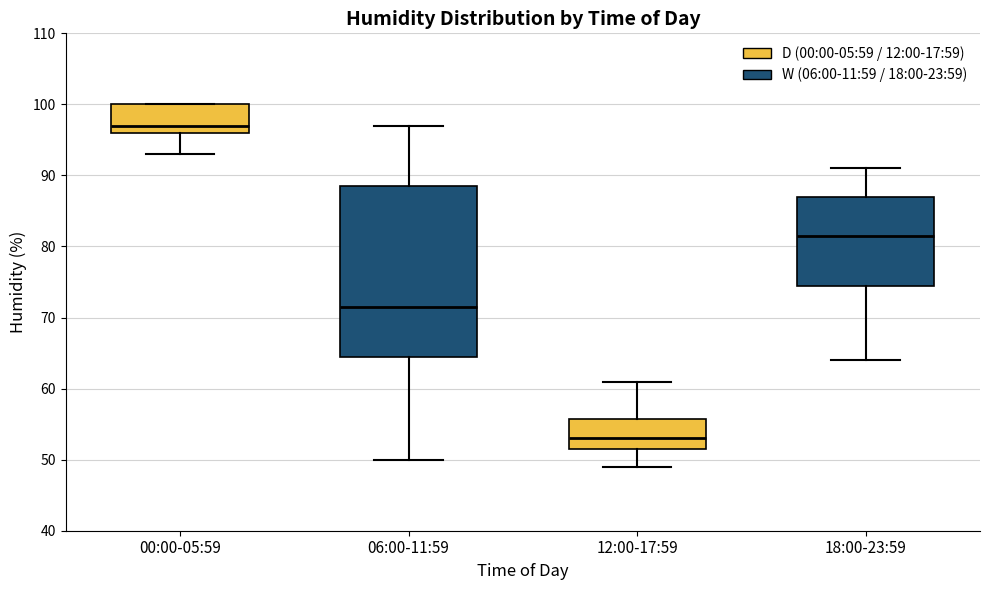

Where is the upper edge of the box for 12:00-17:59 on the y-axis? The values are not printed on the chart, so give them approximately, as read against the axis.

56